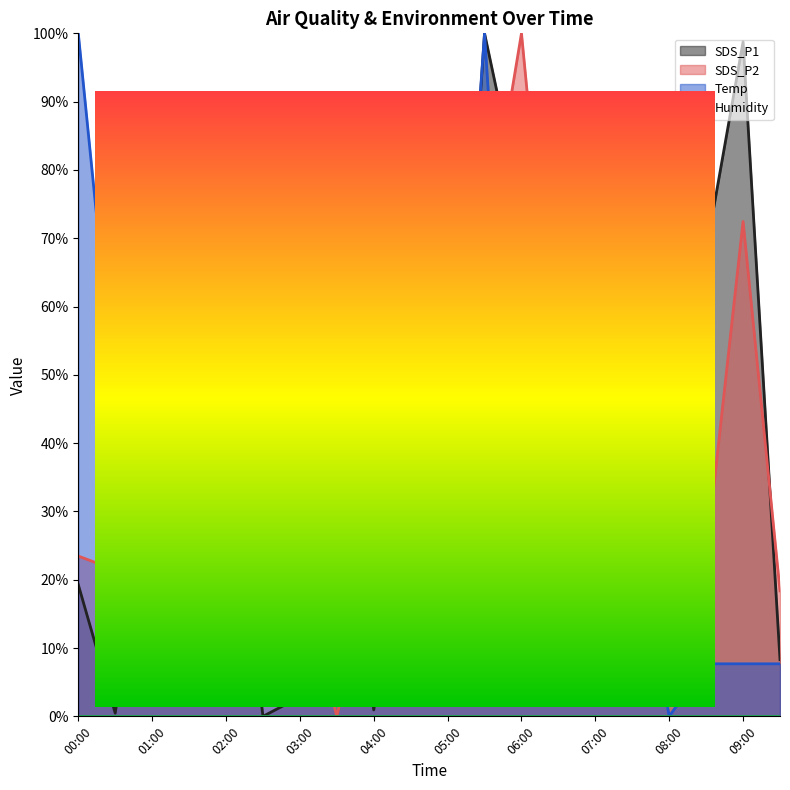

What is the total value across all series at 06:00?

190.0